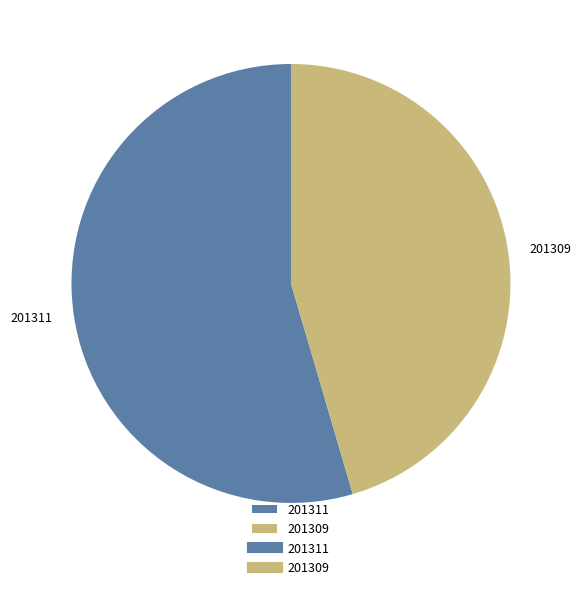

Which slice represents more than half of the pie?

201311